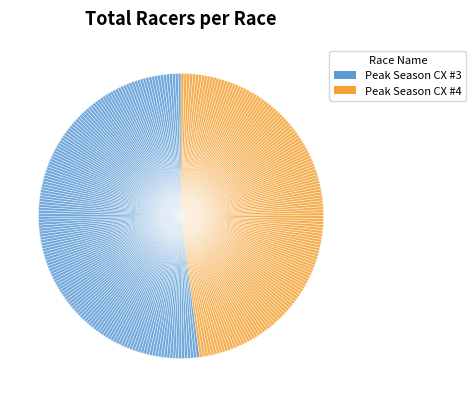

Count the number of slices in the pie.

300